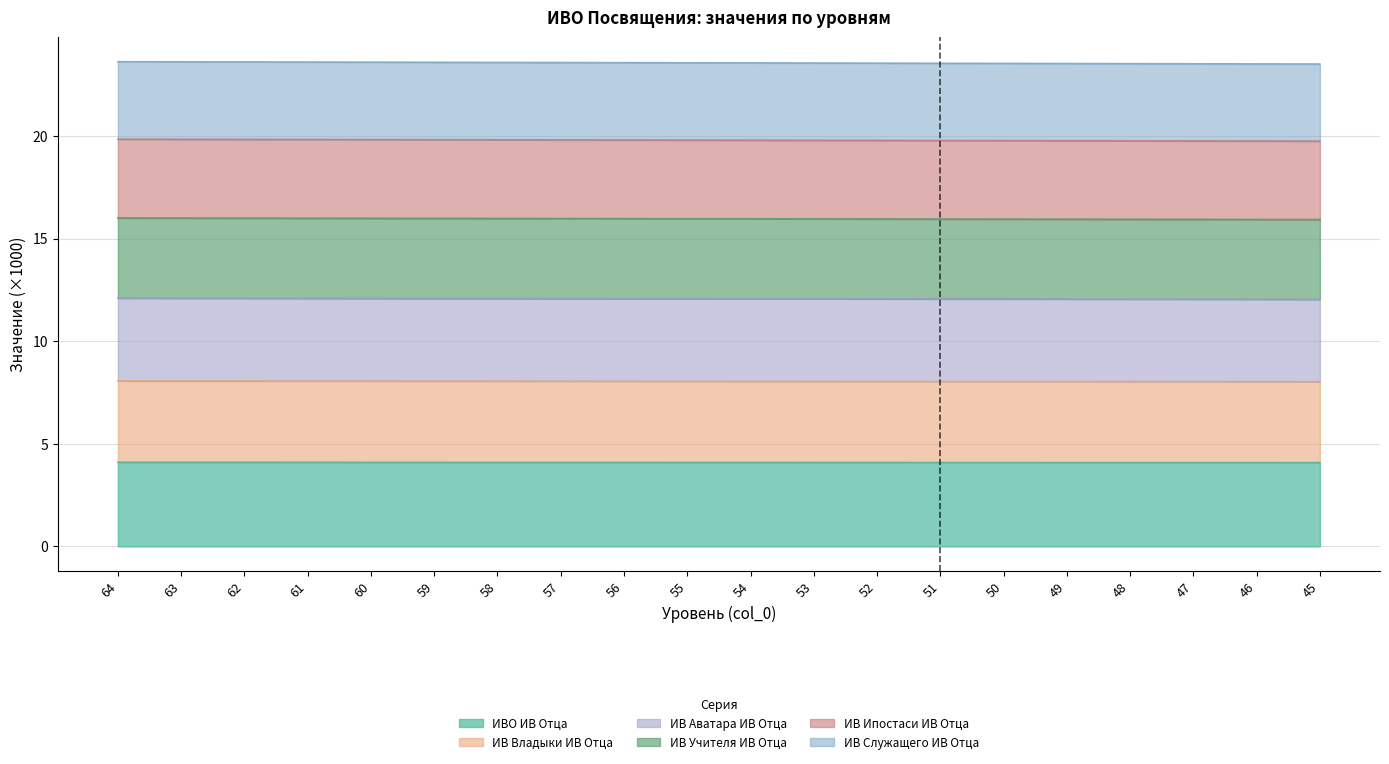

At 47, list the series in order from smallest to largest.

ИВО ИВ Отца, ИВ Владыки ИВ Отца, ИВ Аватара ИВ Отца, ИВ Учителя ИВ Отца, ИВ Ипостаси ИВ Отца, ИВ Служащего ИВ Отца